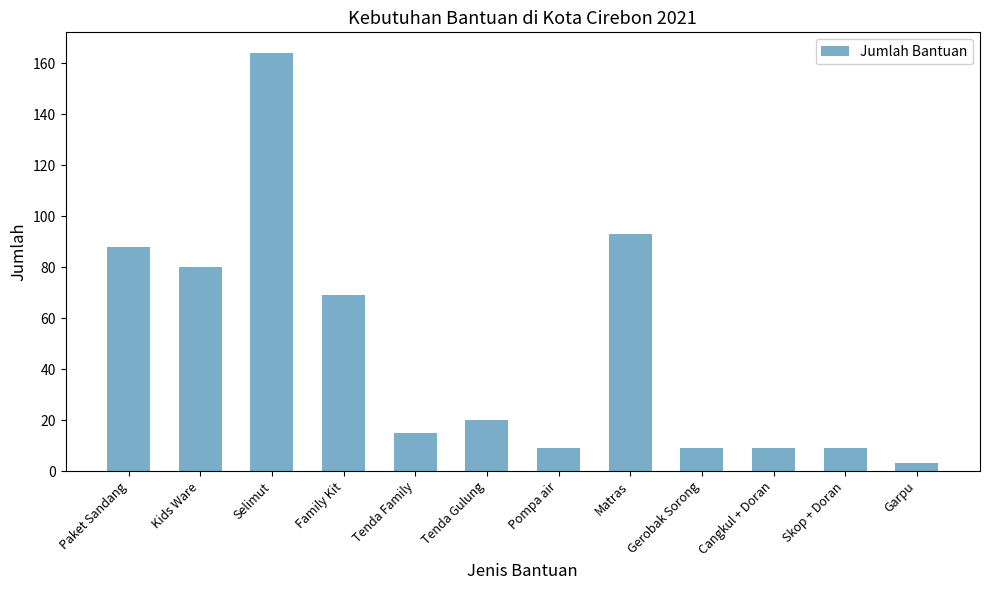

Where is the data nearest to the value 83?

Kids Ware